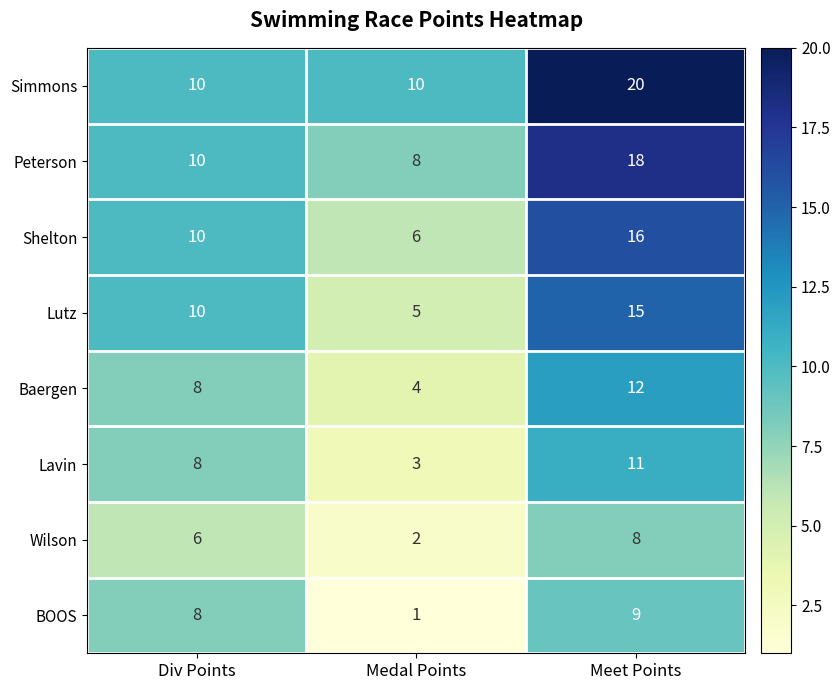

Which series changed the most between Div Points and Medal Points?

BOOS